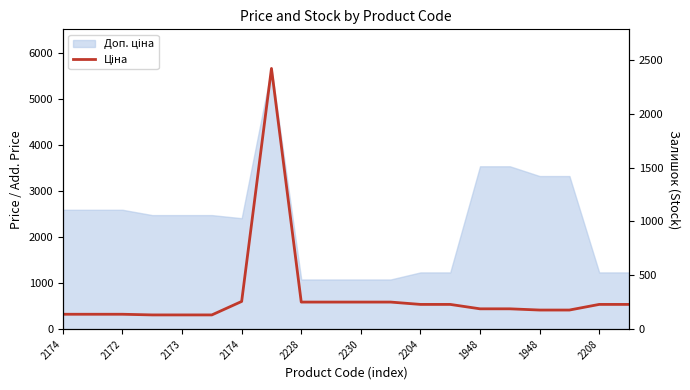

The value at 1948 is 104.6. True or false?

False